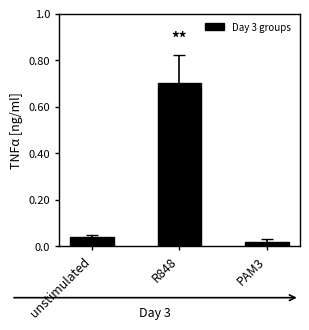

Does the chart contain stacked bars?

No